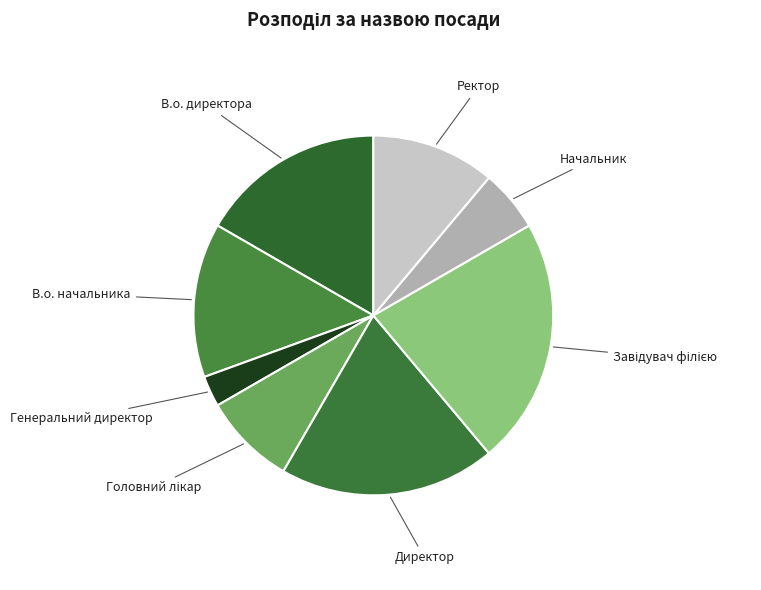

What is the smallest slice in the pie chart?

Генеральний директор